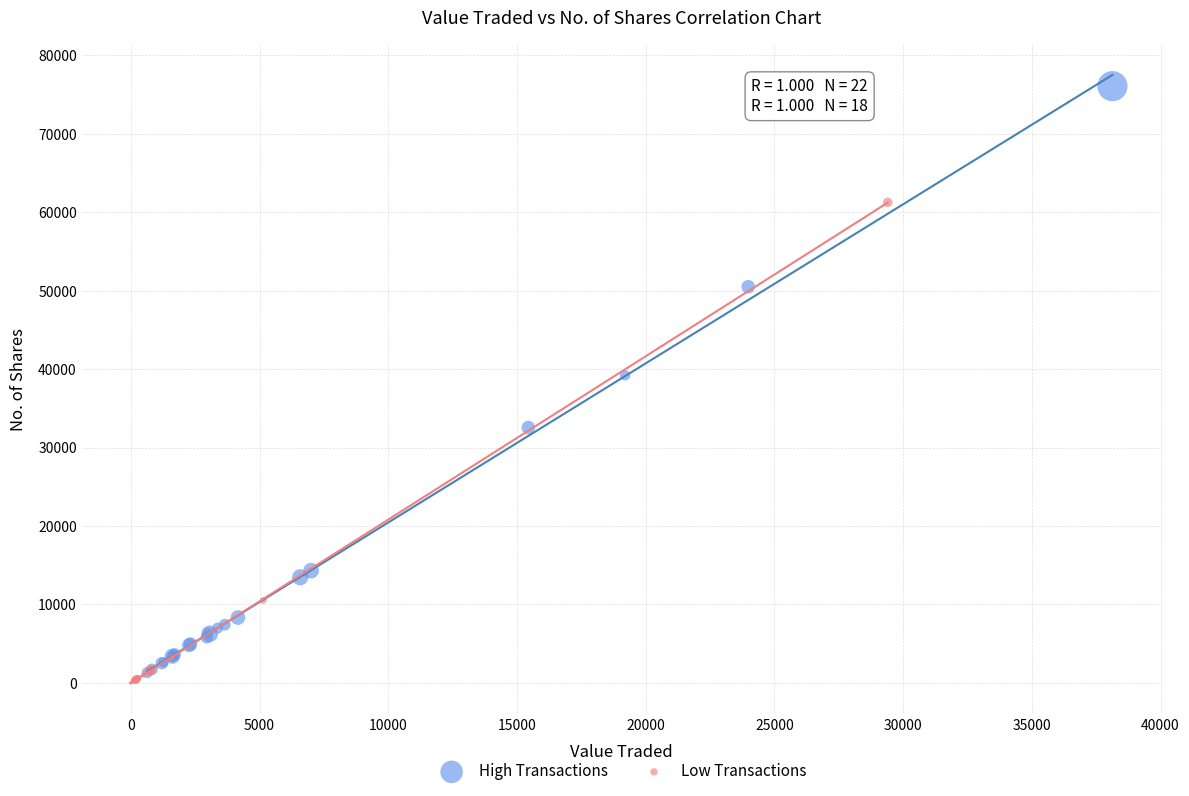

Which series contains the highest Y value?

High Transactions